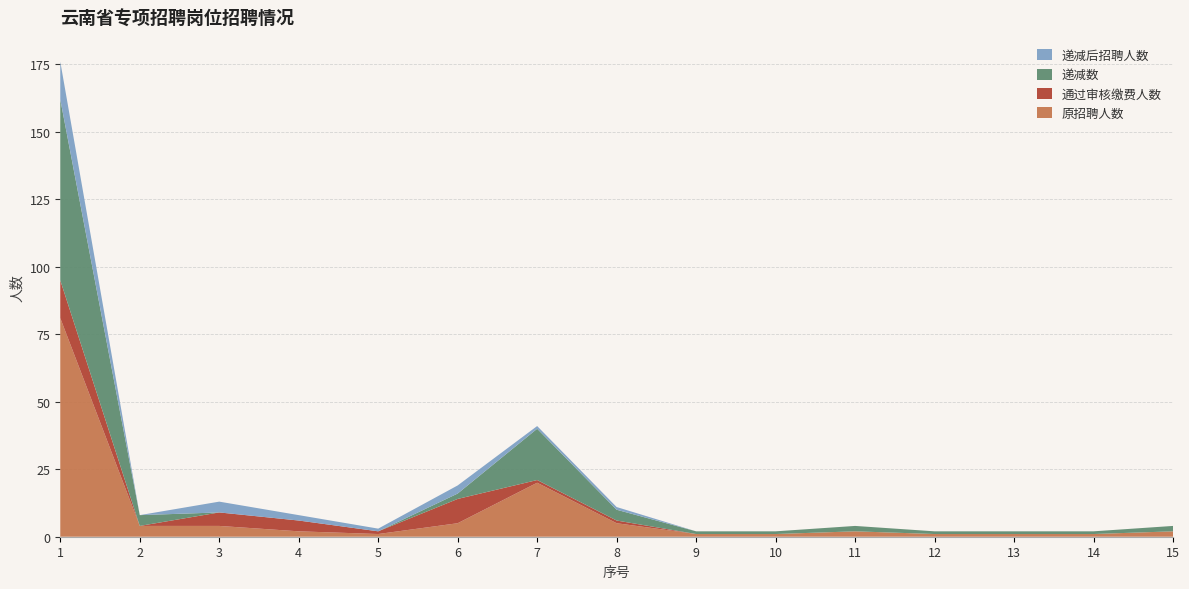

Reading left to right, transcribe all the data shown in this chart.

原招聘人数: 1=81	2=4	3=4	4=2	5=1	6=5	7=20	8=5	9=1	10=1	11=2	12=1	13=1	14=1	15=2
通过审核缴费人数: 1=14	2=0	3=5	4=4	5=1	6=9	7=1	8=1	9=0	10=0	11=0	12=0	13=0	14=0	15=0
递减数: 1=67	2=4	3=0	4=0	5=0	6=2	7=19	8=4	9=1	10=1	11=2	12=1	13=1	14=1	15=2
递减后招聘人数: 1=14	2=0	3=4	4=2	5=1	6=3	7=1	8=1	9=0	10=0	11=0	12=0	13=0	14=0	15=0